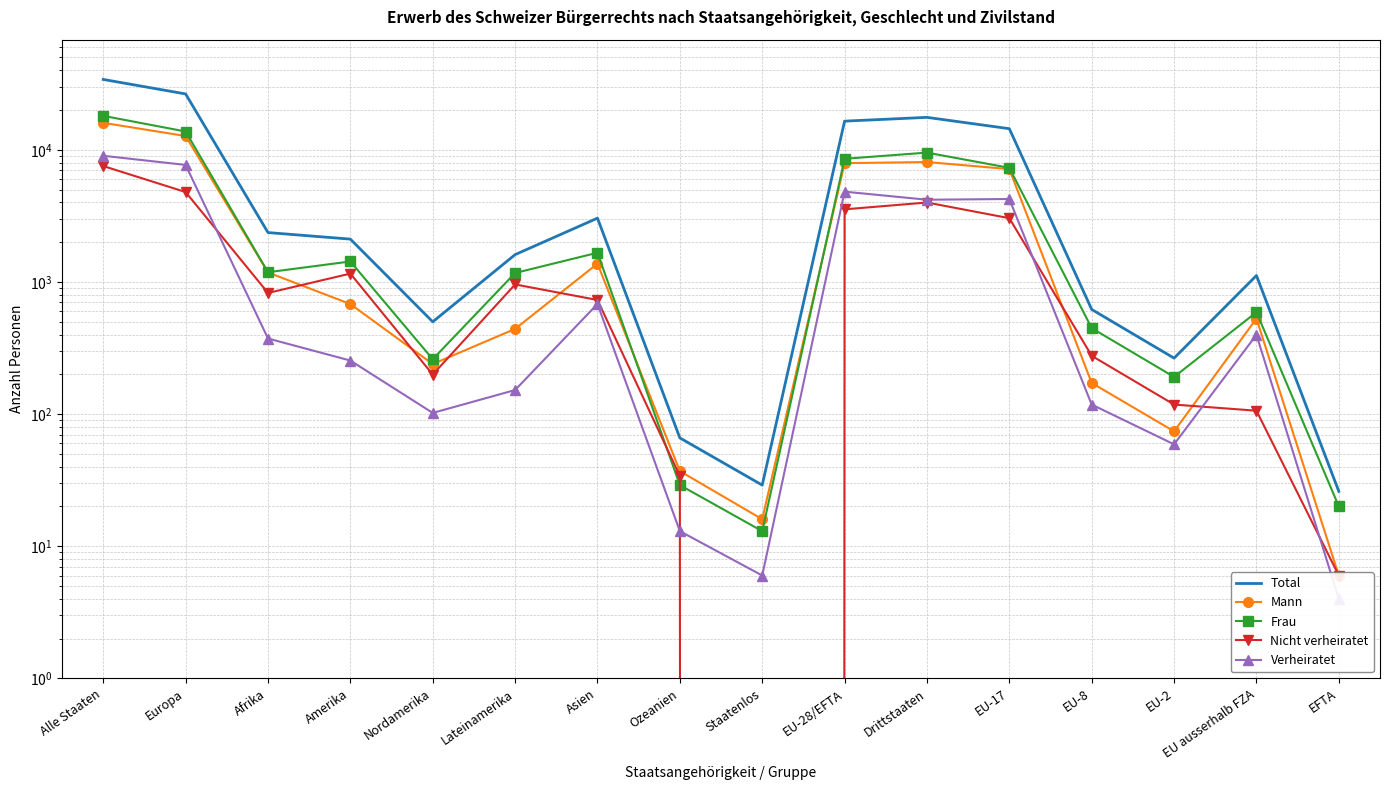

What is the difference between the maximum and second lowest values in the Total series?

34032